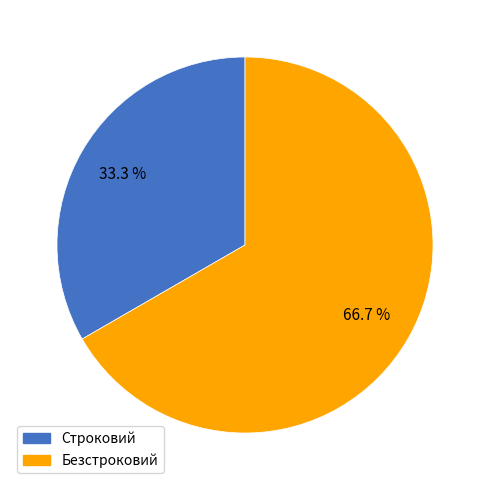

What percentage do Безстроковий and Строковий together represent?

100.0%